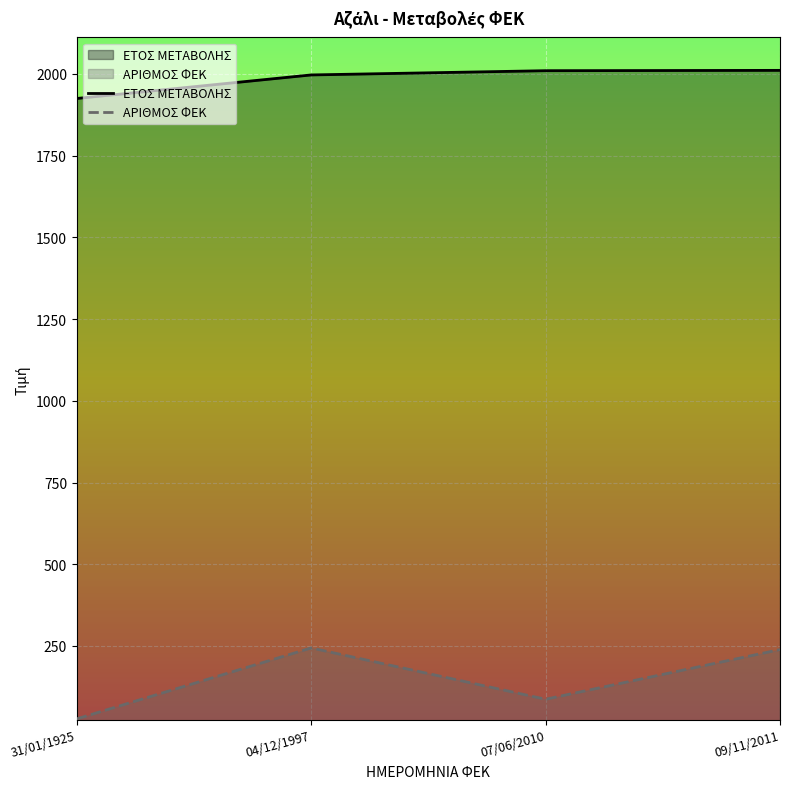

What is the label of the 4th point from the left?

09/11/2011